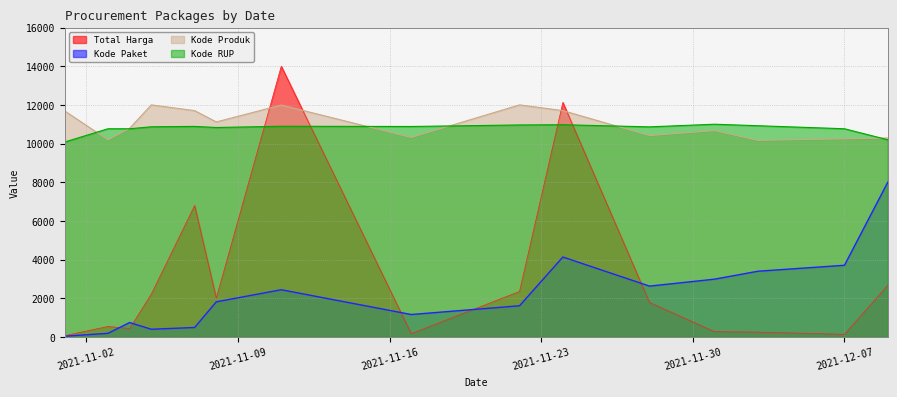

How many lines are shown in the chart?

4